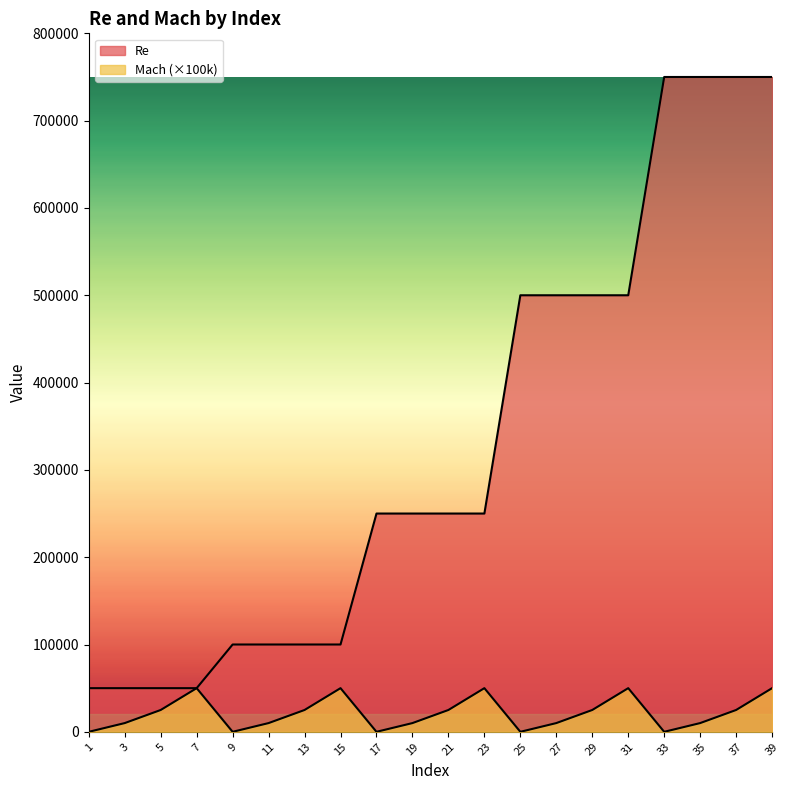

Reading left to right, list all the values displayed in this chart.

Re: 50000	50000	50000	50000	100000	100000	100000	100000	250000	250000	250000	250000	500000	500000	500000	500000	750000	750000	750000	750000
Mach: 0	10000	25000	50000	0	10000	25000	50000	0	10000	25000	50000	0	10000	25000	50000	0	10000	25000	50000